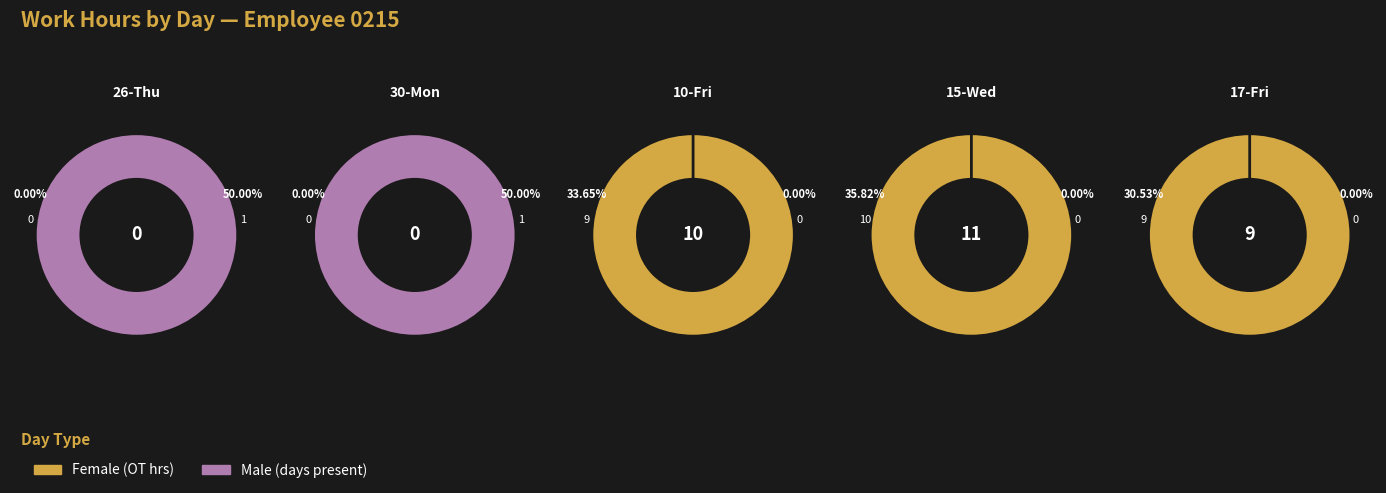

What is the total percentage of 9 and 6?

30.5%